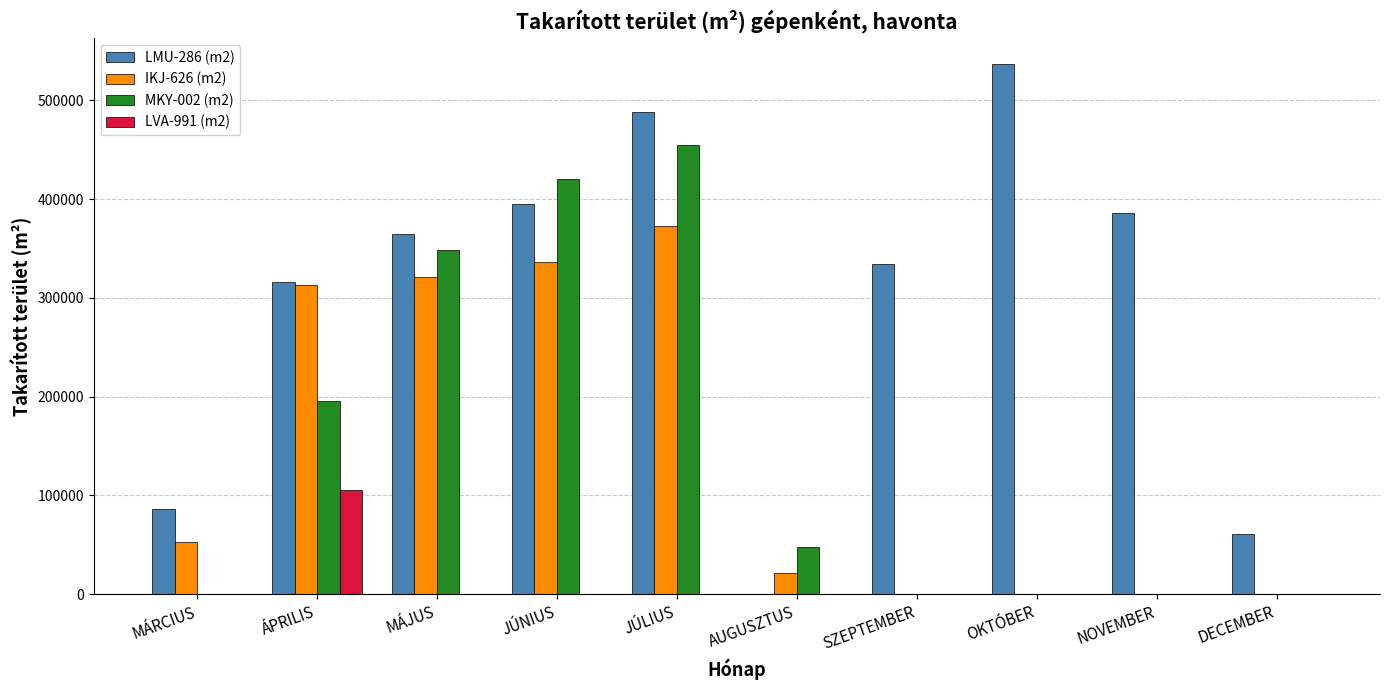

How many groups of bars are there?

10